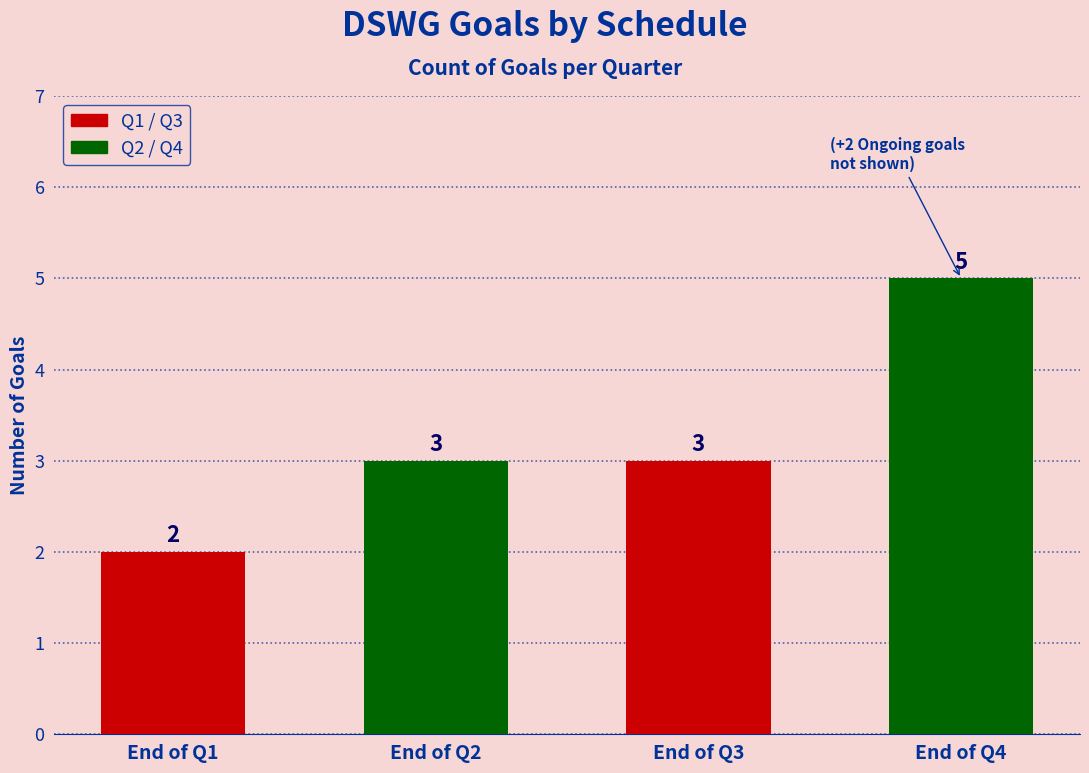

How many values are between 3 and 5?

3